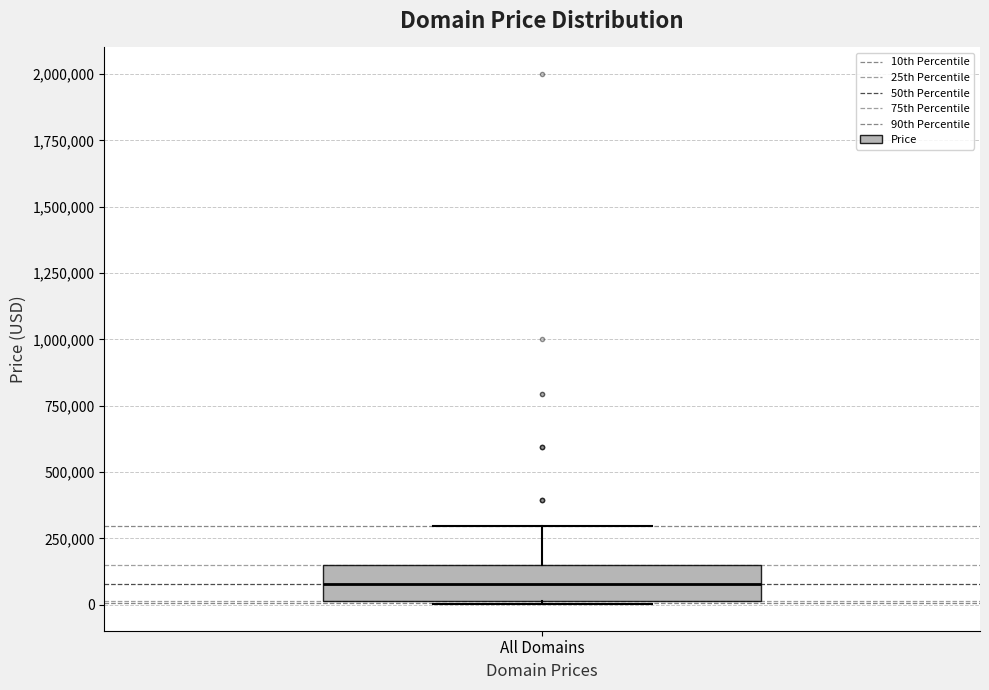

Transcribe this box plot: give where the median line is, the range the box spans, and where the two whiskers end, as read against the y-axis. The values are not printed on the chart, so give them approximately, as read against the axis.

median 100000, box 0 to 150000, whiskers 0 to 300000